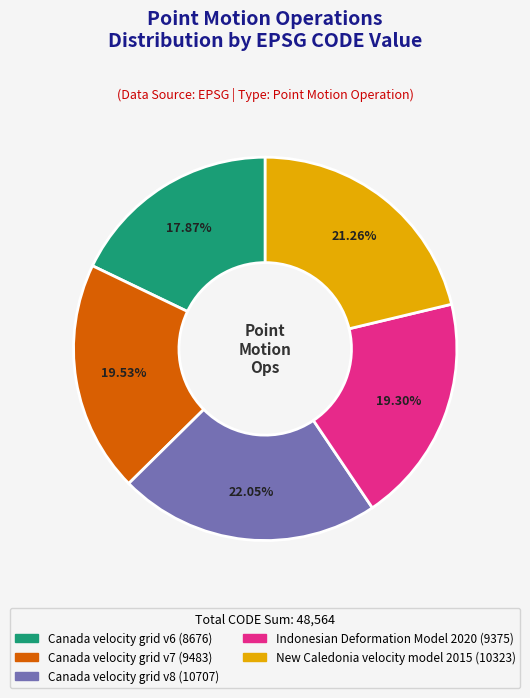

The Canada velocity grid v6 slice represents 18% of the pie. True or false?

True